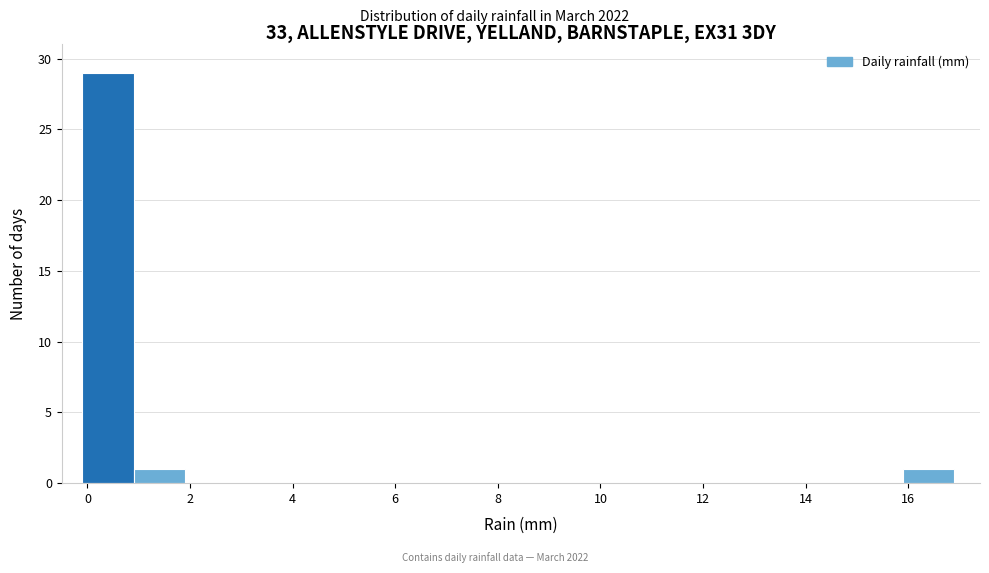

Over which range of the x-axis is the bar tallest?

-0.1 to 0.9